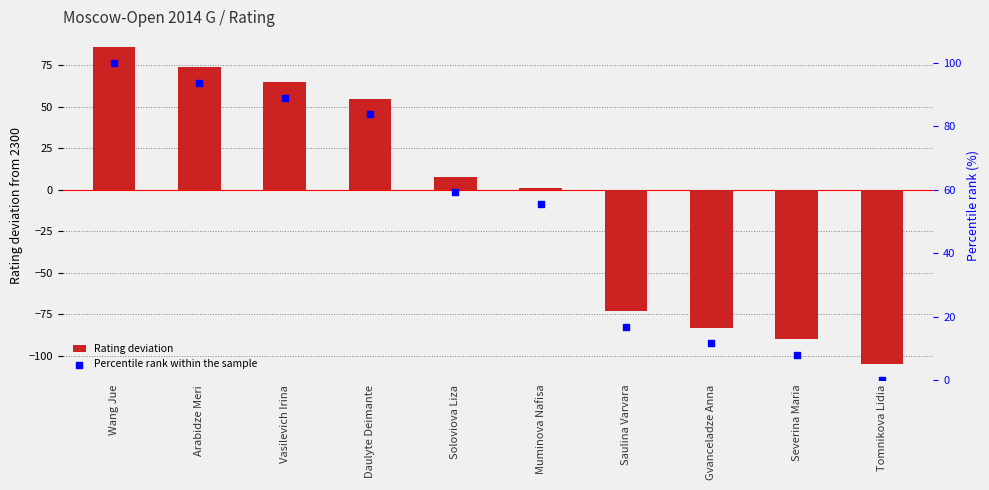

What is the total value across all series at Tomnikova Lidia?

-105.0